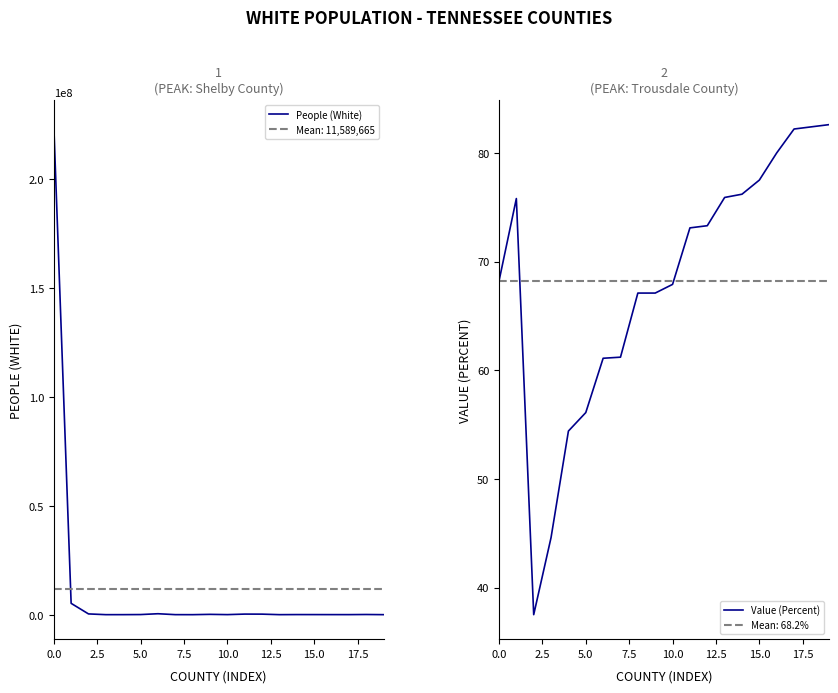

How many data points in People (White) are less than 46381?

10